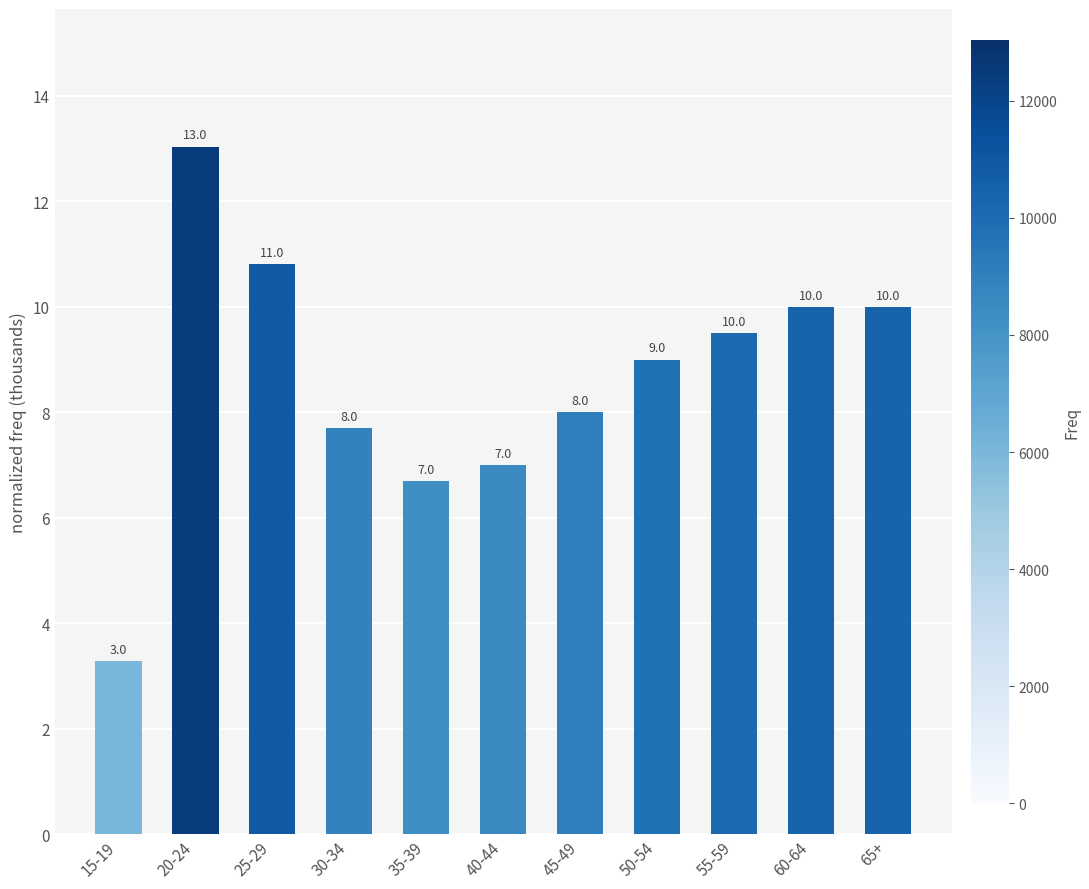

What is the sum of all values?

95.0